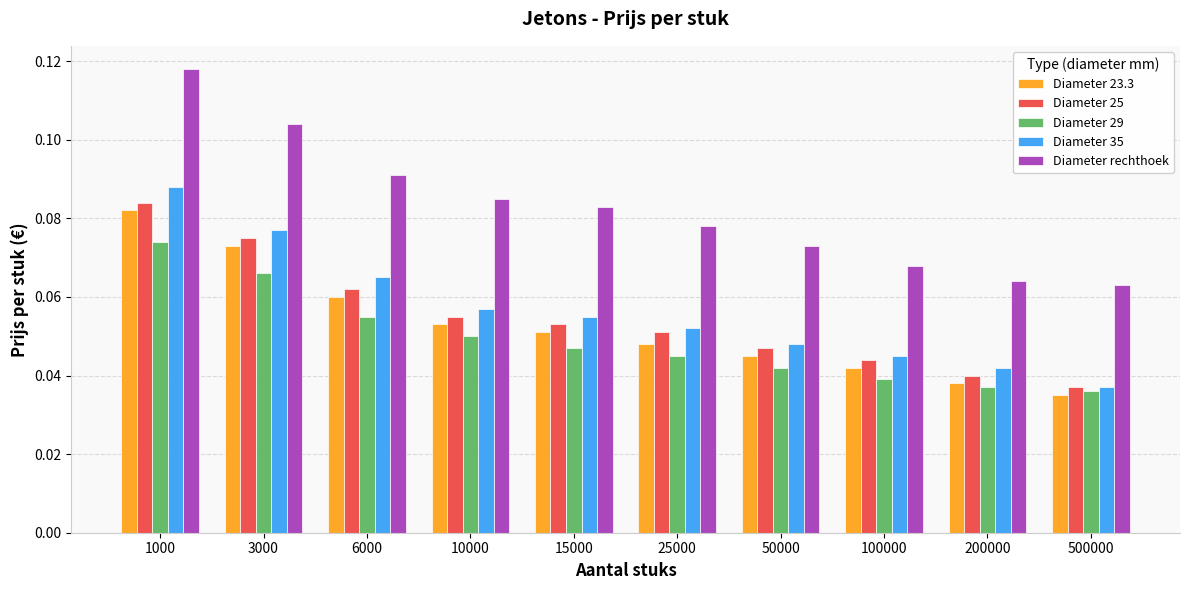

Which series has the largest total across all categories?

Diameter rechthoek